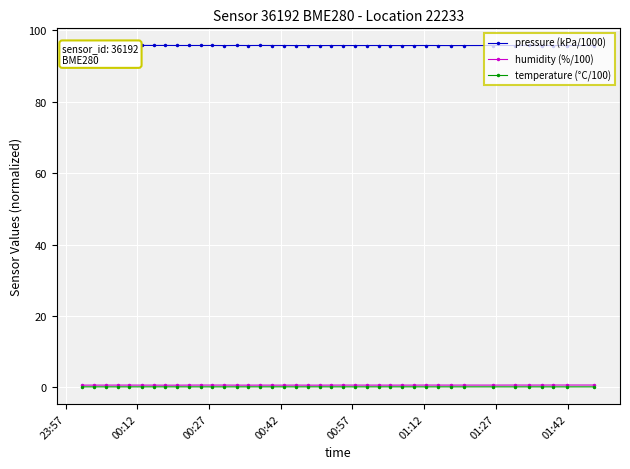

True or false: humidity (%/100) has more than 0 interior local peaks.

True